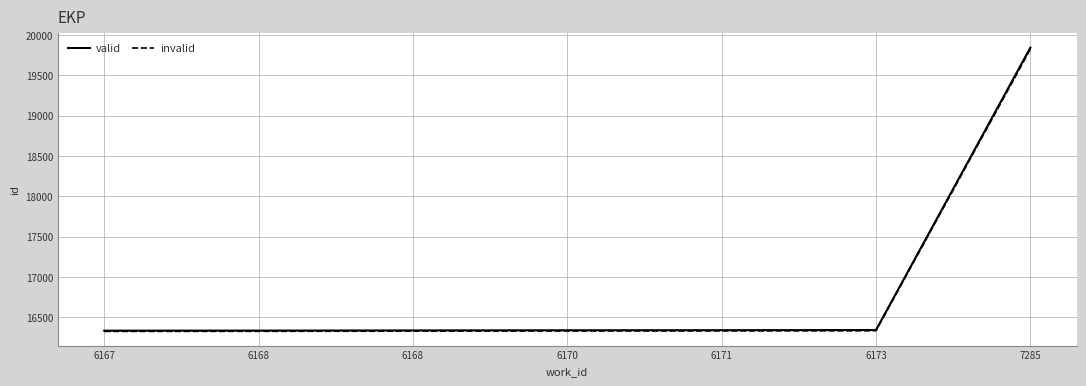

What is the average value of the valid series?

16838.4